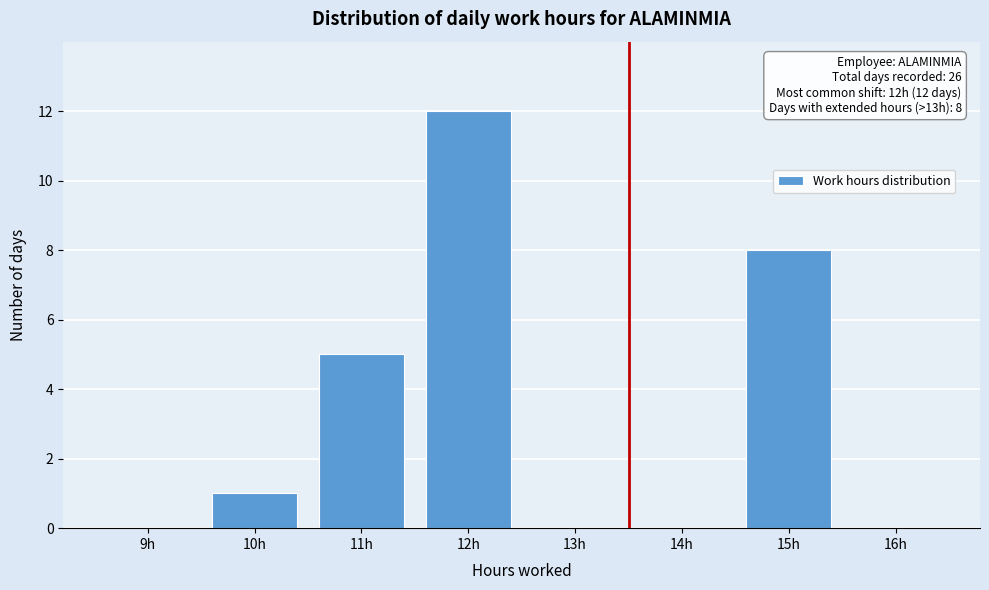

Reading right to left, extract all data points from this chart.

16h=0	15h=8	14h=0	13h=0	12h=12	11h=5	10h=1	9h=0